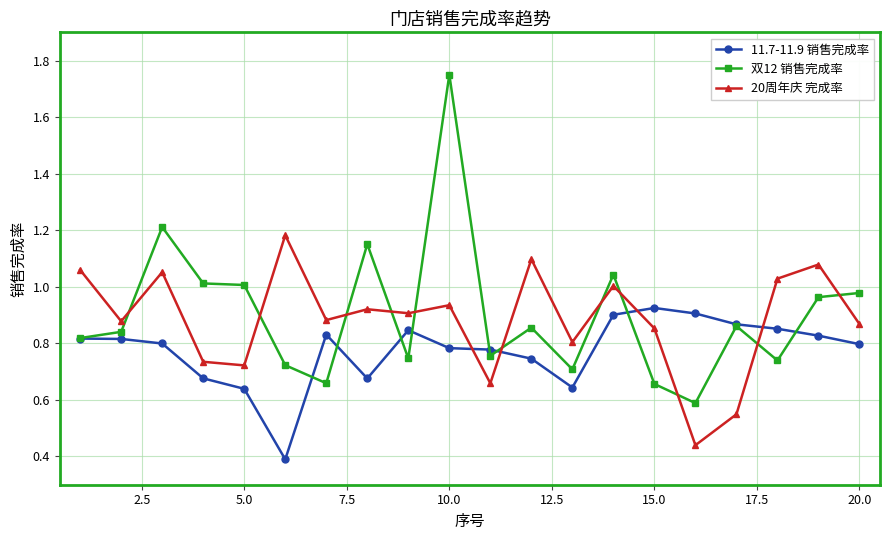

True or false: 双12 销售完成率 has more than 2 points higher than both neighbors.

True